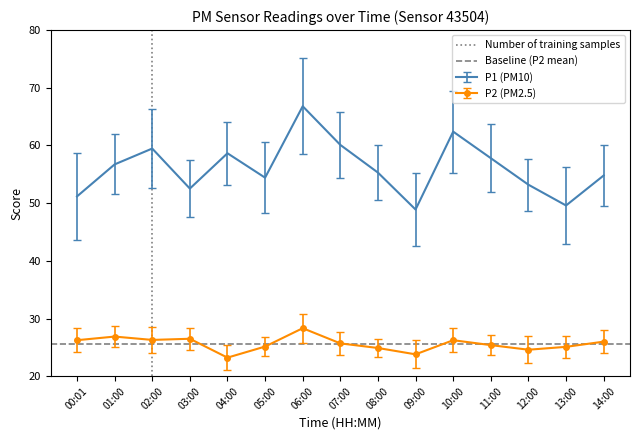

What is the spread (max minus min) of values at 00:01?

24.9